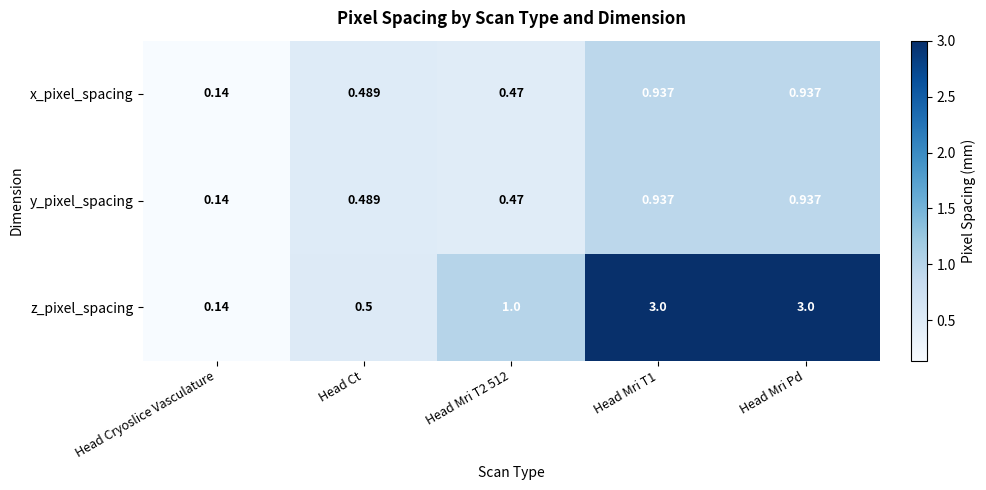

At which label is x_pixel_spacing closest to 0?

Head Cryoslice Vasculature